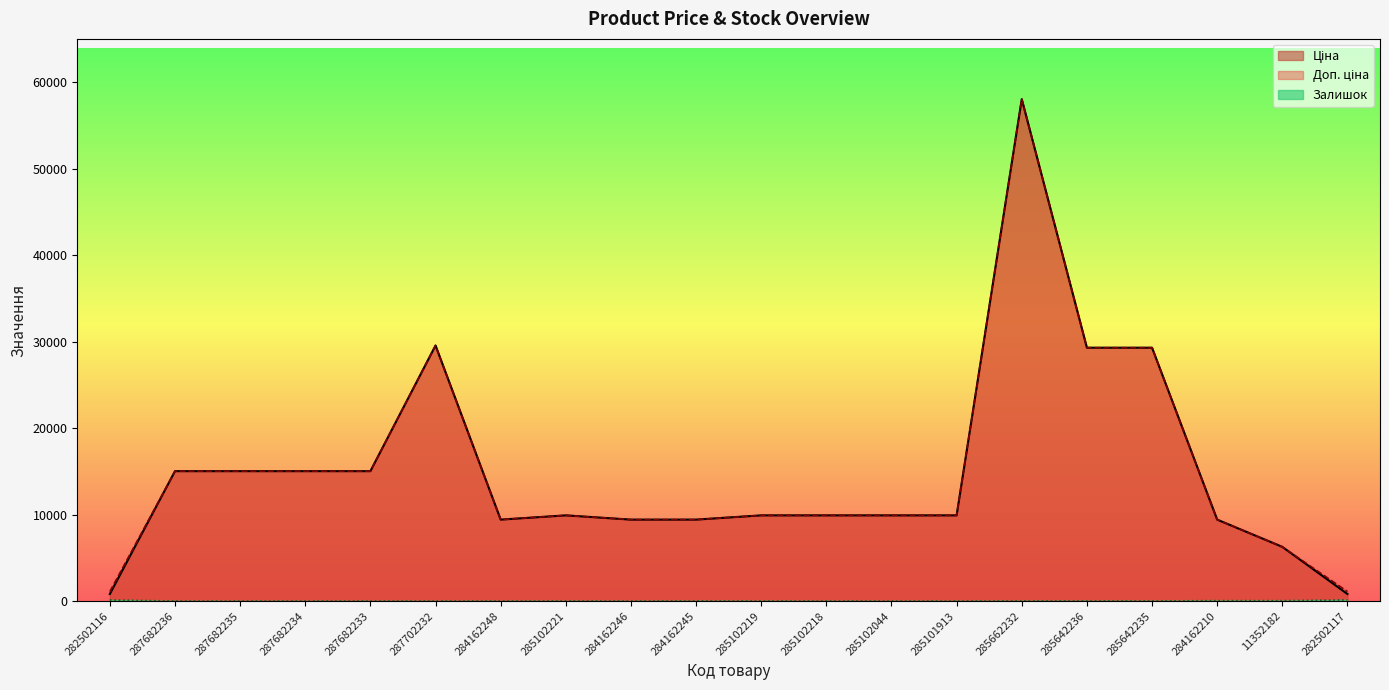

True or false: Ціна and Доп. ціна intersect in this chart.

False